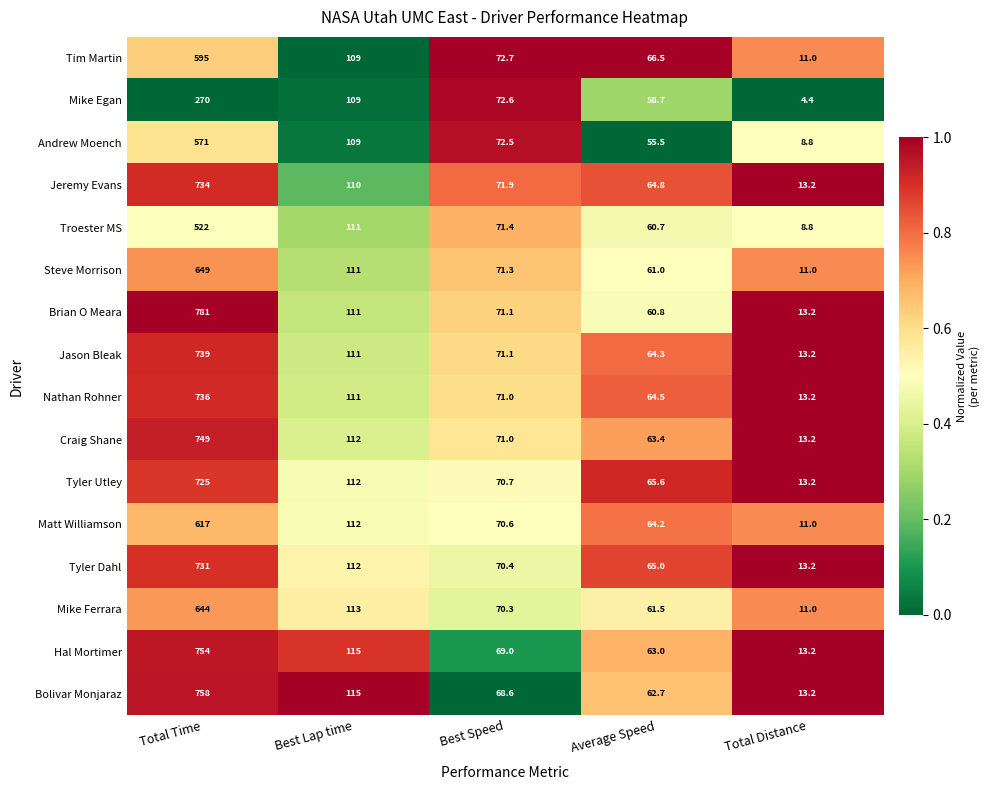

The value of Hal Mortimer at Total Distance is 4.5. True or false?

False